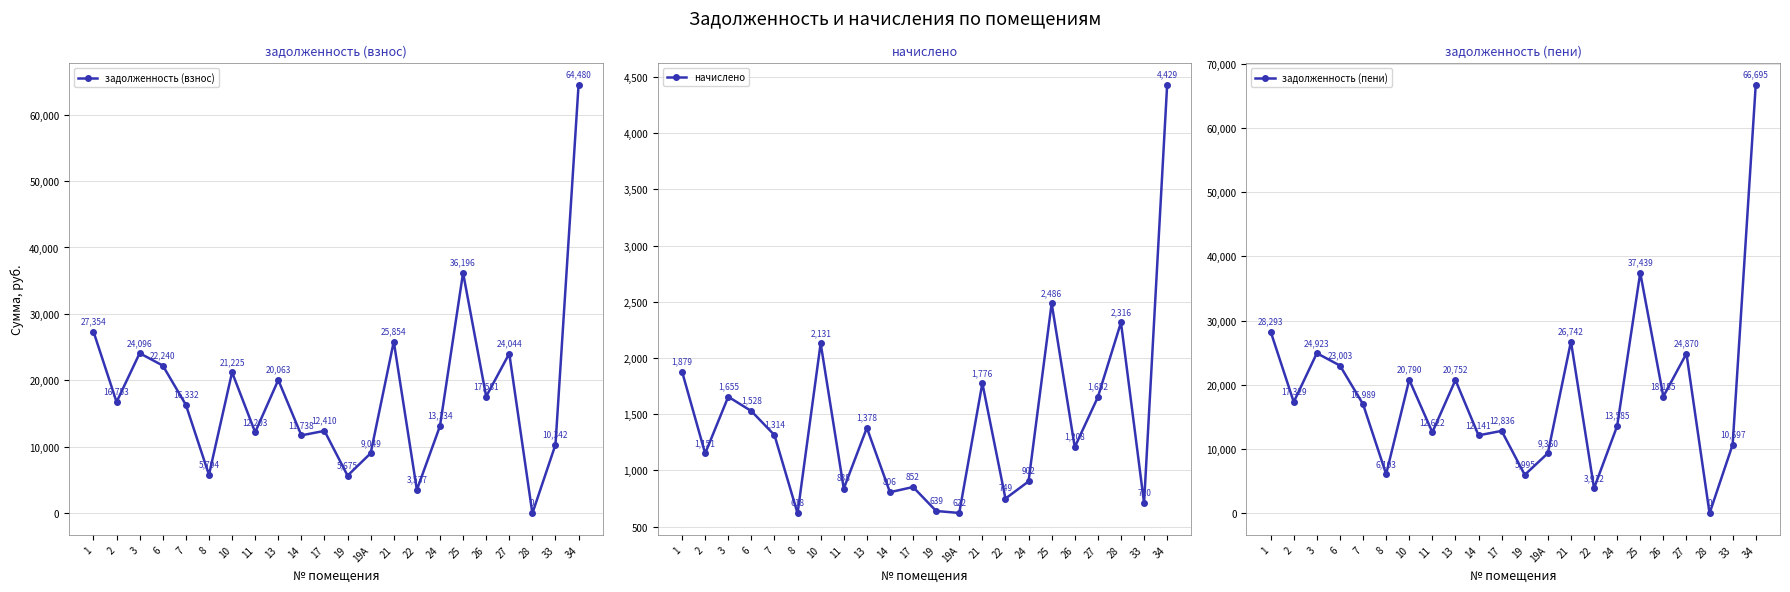

In задолженность (взнос), how many points are higher than both neighbors (excluding endpoints)?

7